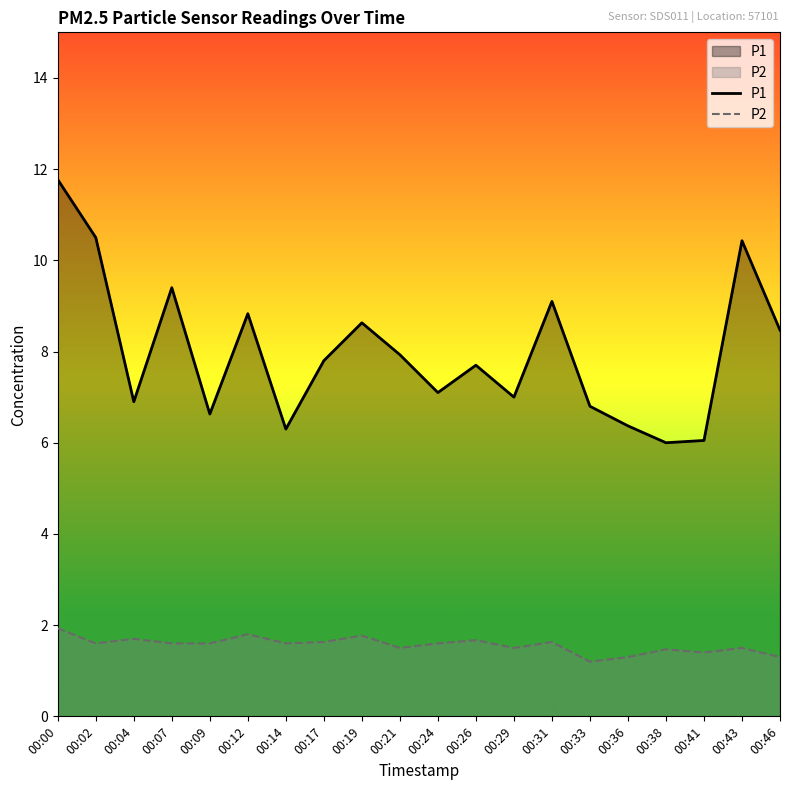

At which label does P1 reach its peak?

00:00